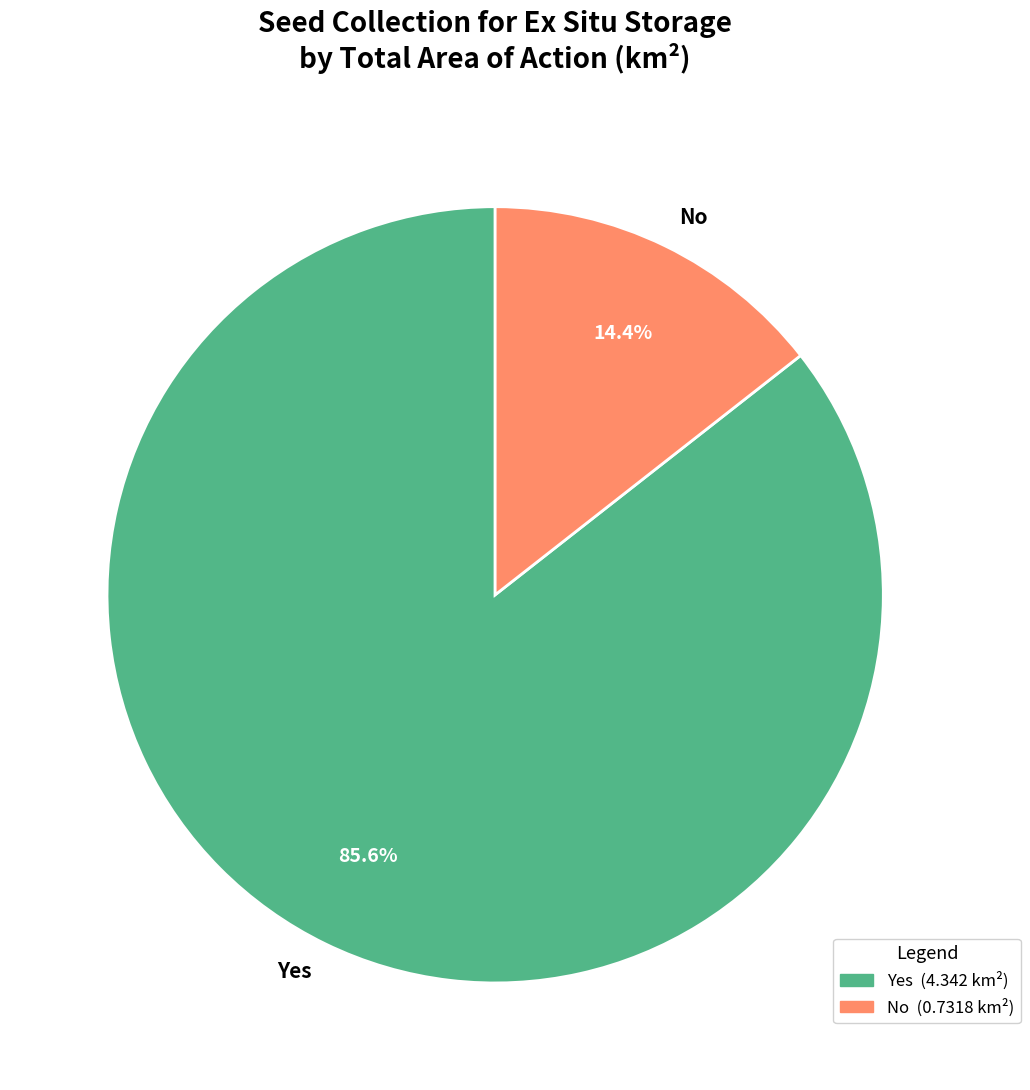

Which category has the smallest portion of the pie?

No